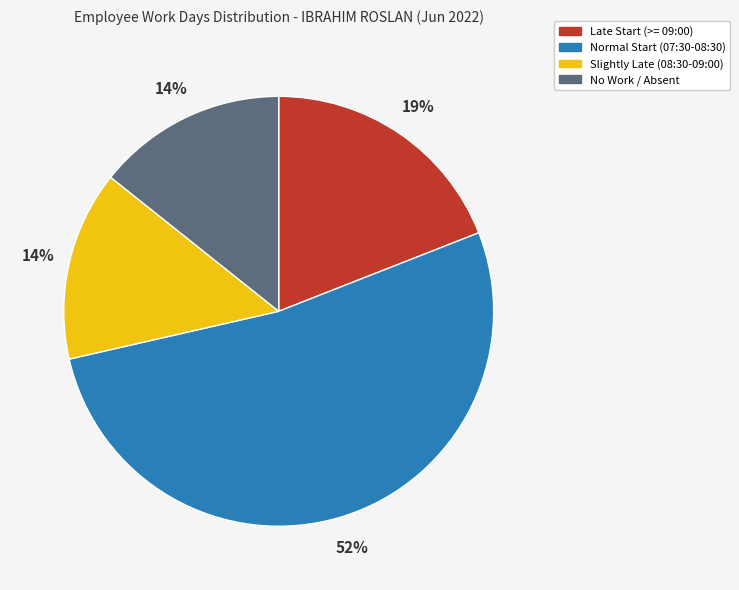

Is there a majority slice in this chart?

Yes